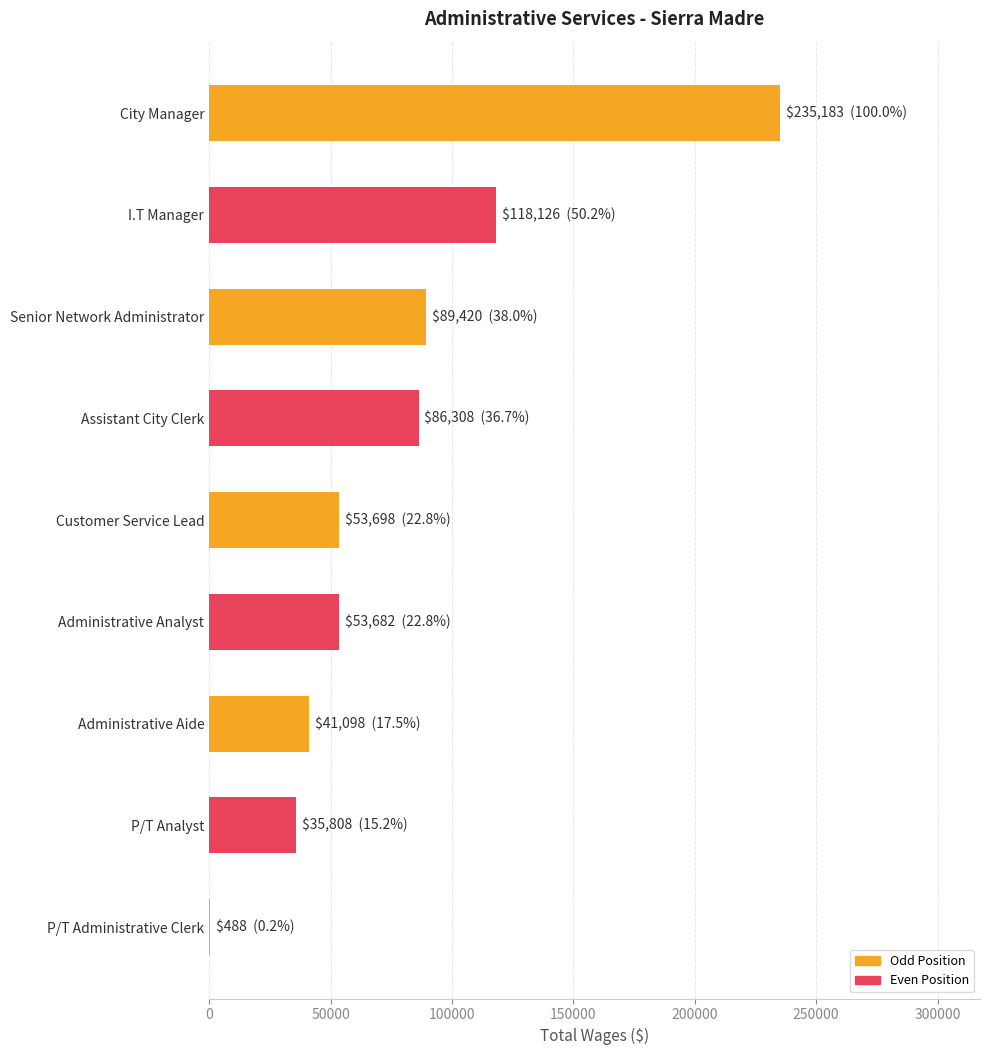

Is it true that the value at Customer Service Lead is 53698?

True